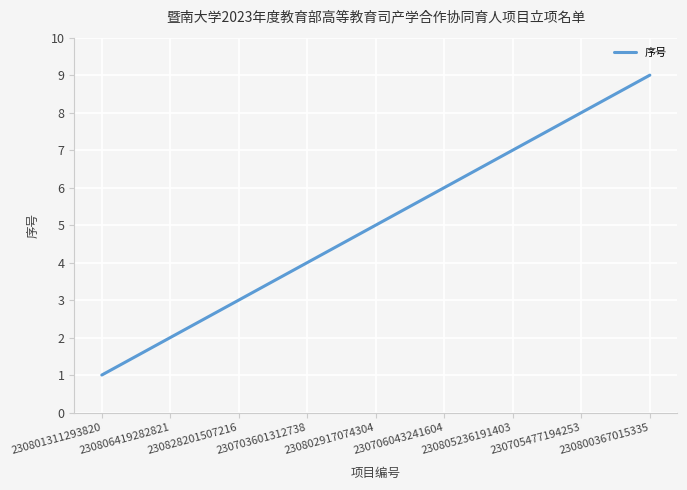

What is the difference between the values at 230800367015335 and 230705477194253?

1